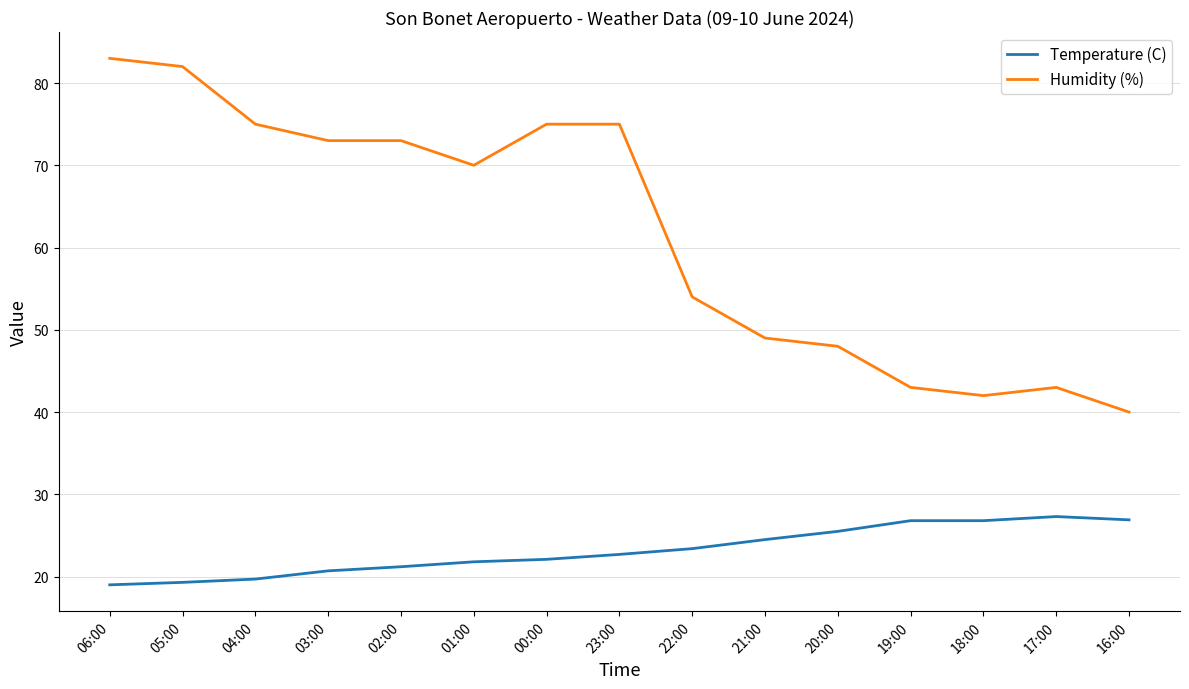

At 02:00, list the series in order from largest to smallest.

Humidity (%), Temperature (C)